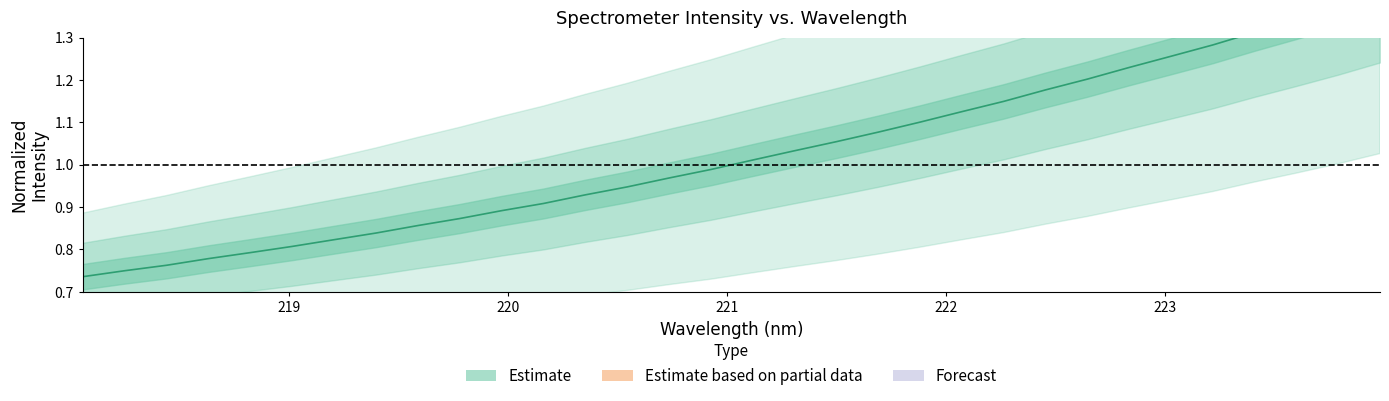

Which category has the highest value across all series?

223.9802